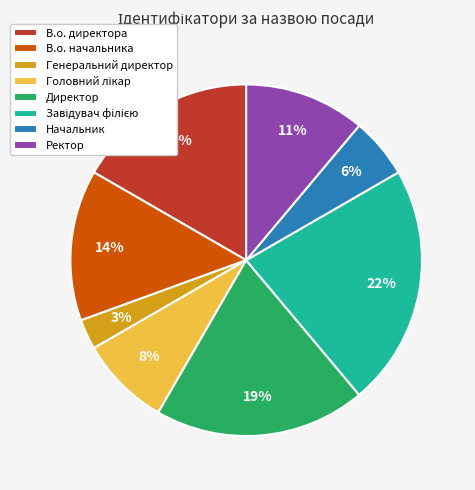

Which has a higher value, В.о. начальника or В.о. директора?

В.о. директора